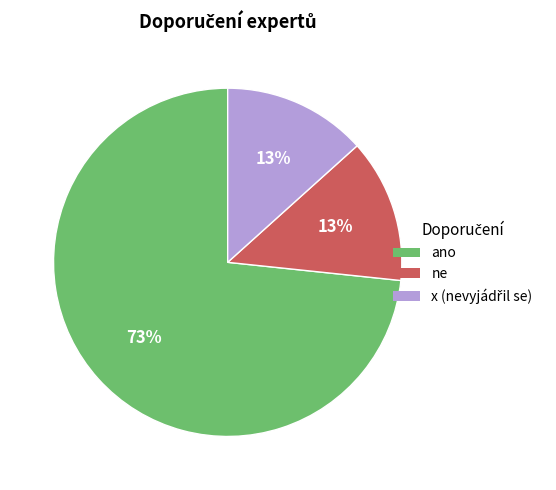

Which category accounts for the majority?

ano